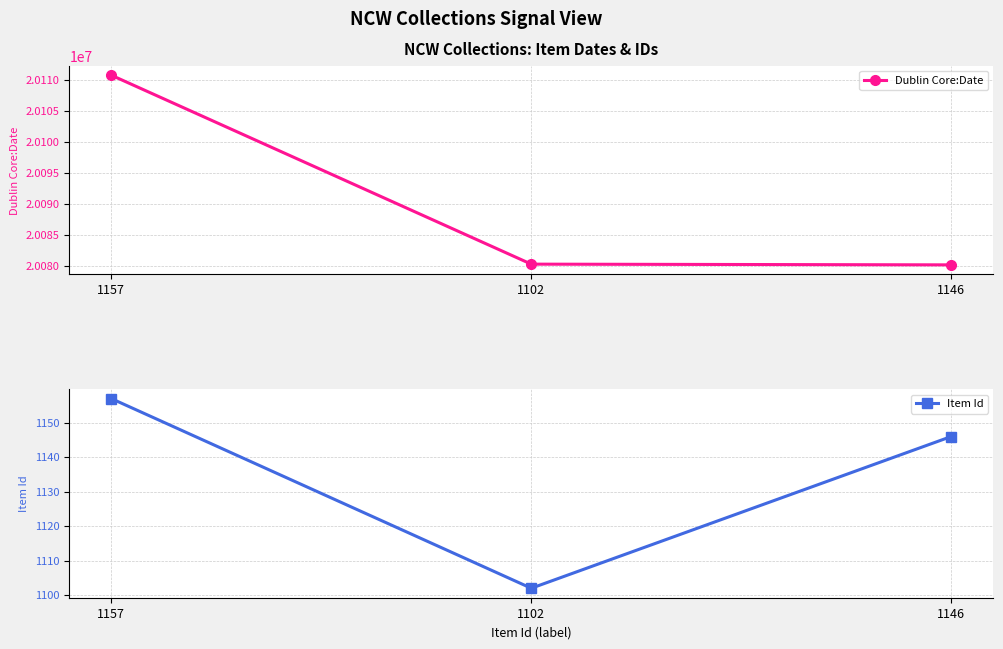

Which category has the lowest value in the Dublin Core:Date series?

1146